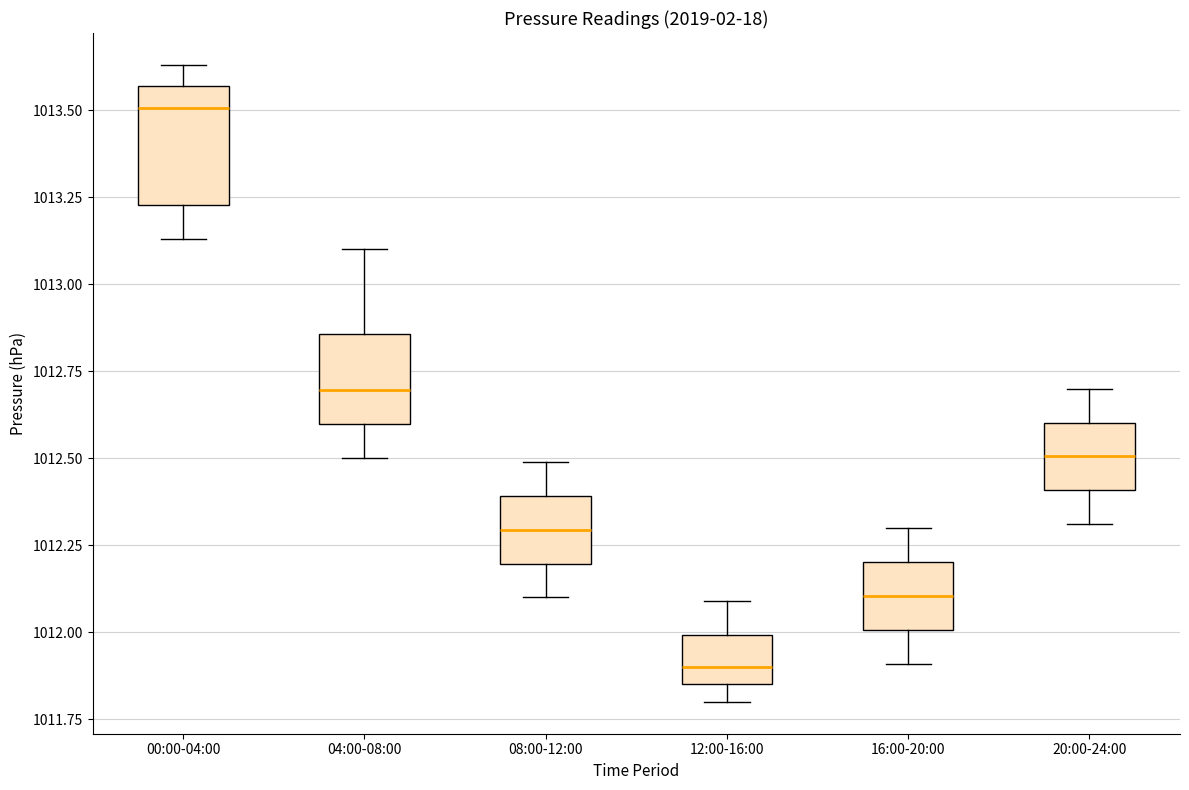

Which box's median line is the highest?

00:00-04:00